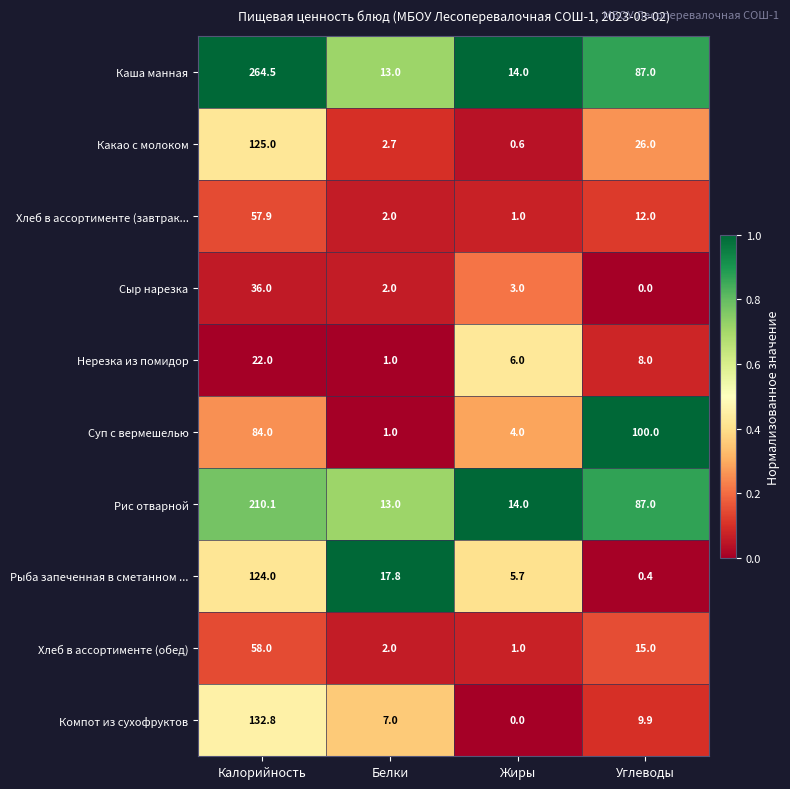

The value of Каша манная at Белки is 19.9. True or false?

False